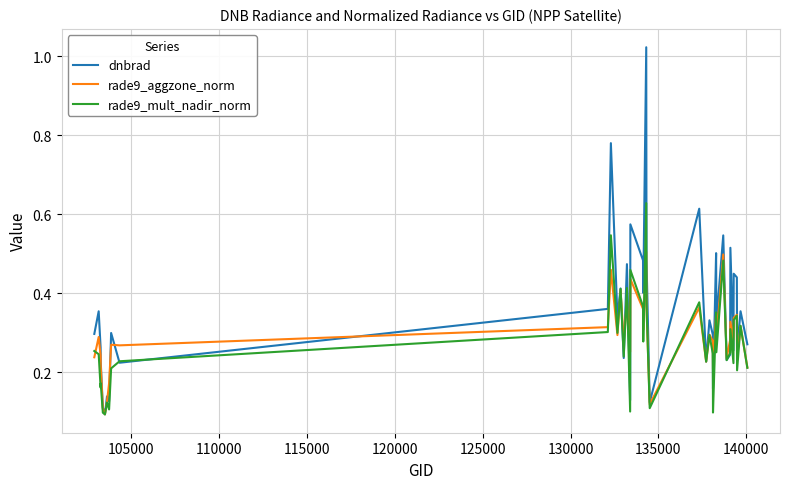

Rank the series by their maximum value, from lowest to highest.

rade9_aggzone_norm, rade9_mult_nadir_norm, dnbrad